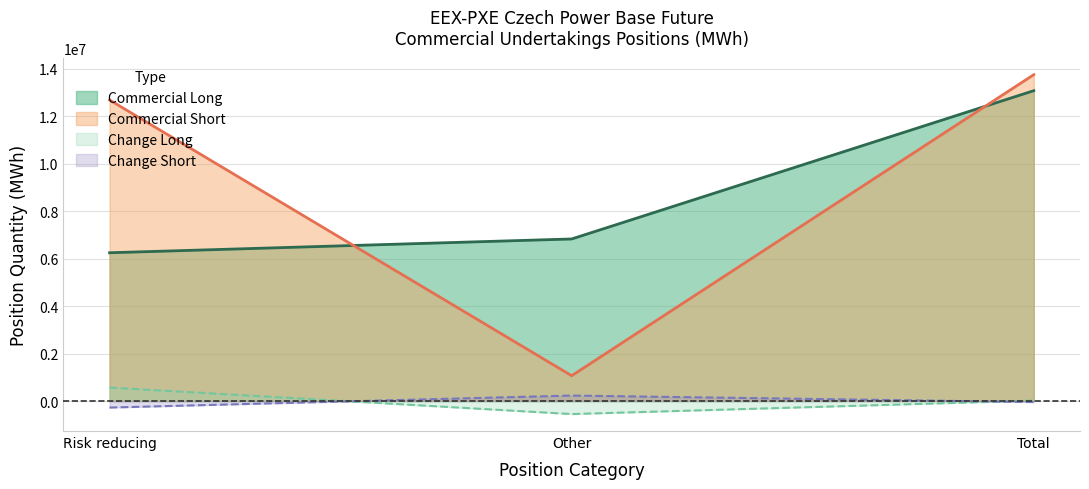

What is the label of the 1st point from the right?

Total